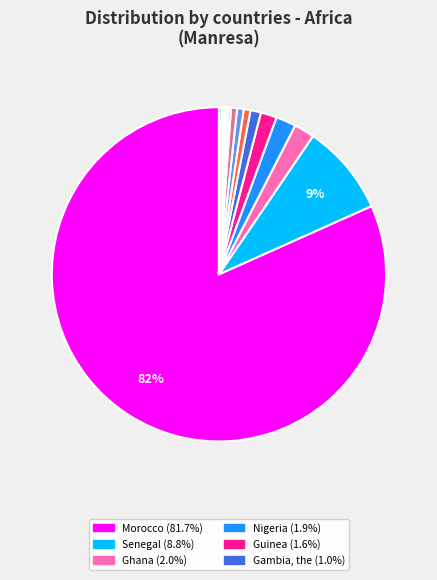

To the nearest percent, what is the average slice percentage?

6%